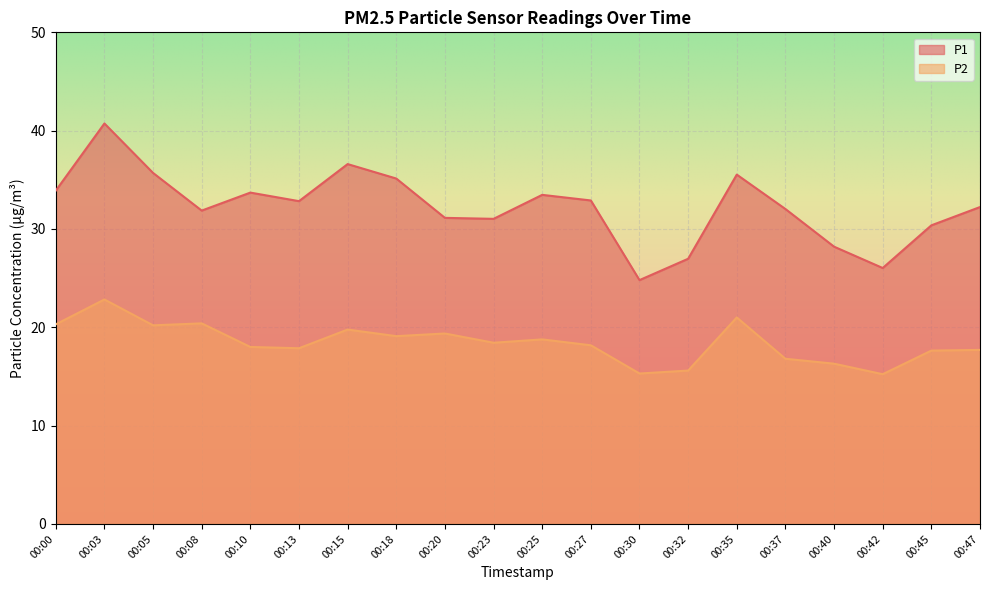

The P1 series shows 15.8 at 00:27. True or false?

False